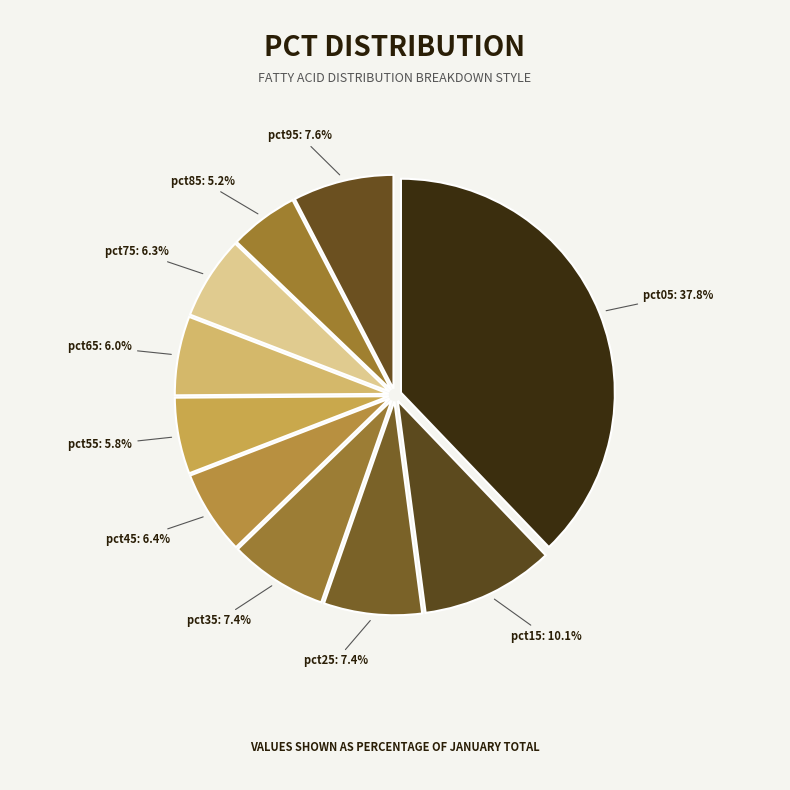

Count the number of slices in the pie.

10